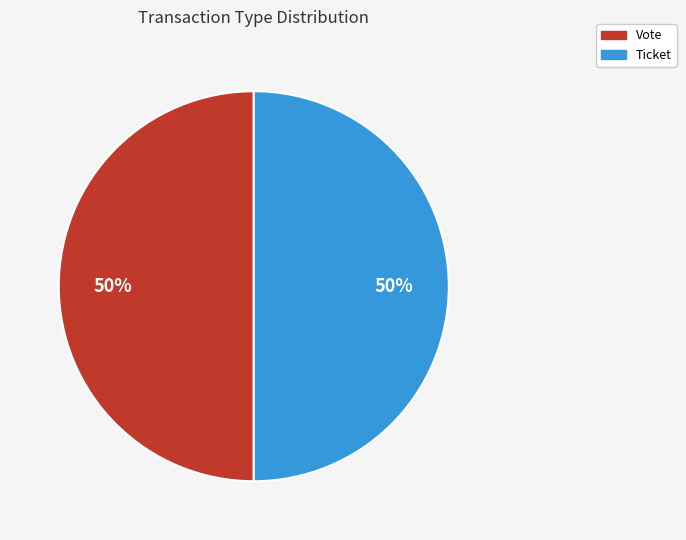

Combined, do Vote and Ticket account for over 50%?

Yes